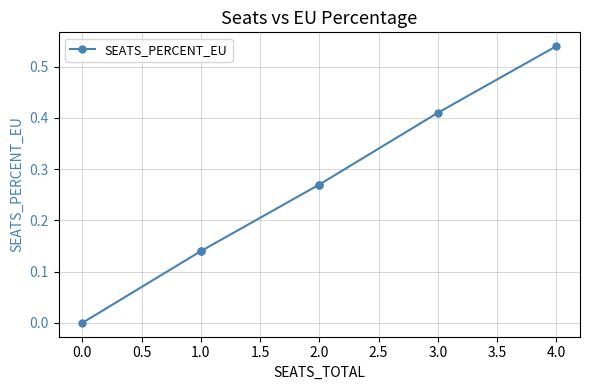

The chart shows a value of 0.4 at 2.0. True or false?

False